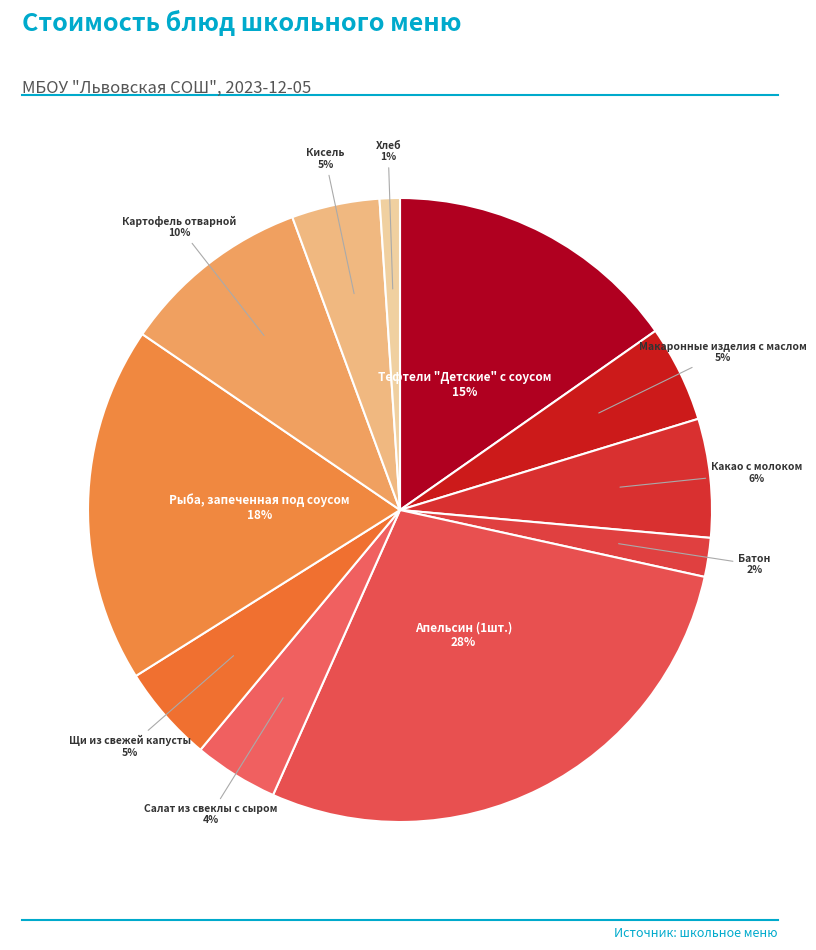

How many slices are in this pie chart?

11